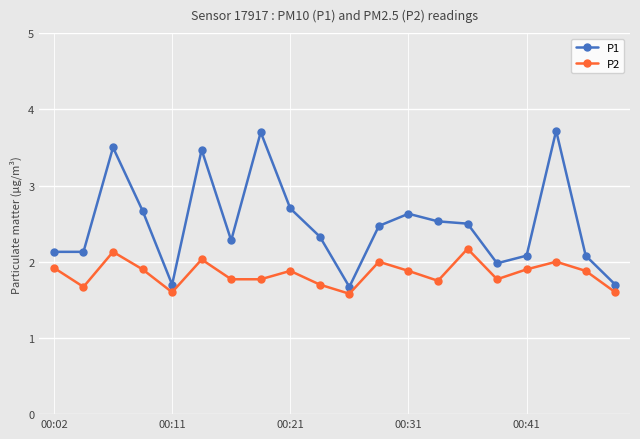

Which series has the largest range (max minus min)?

P1